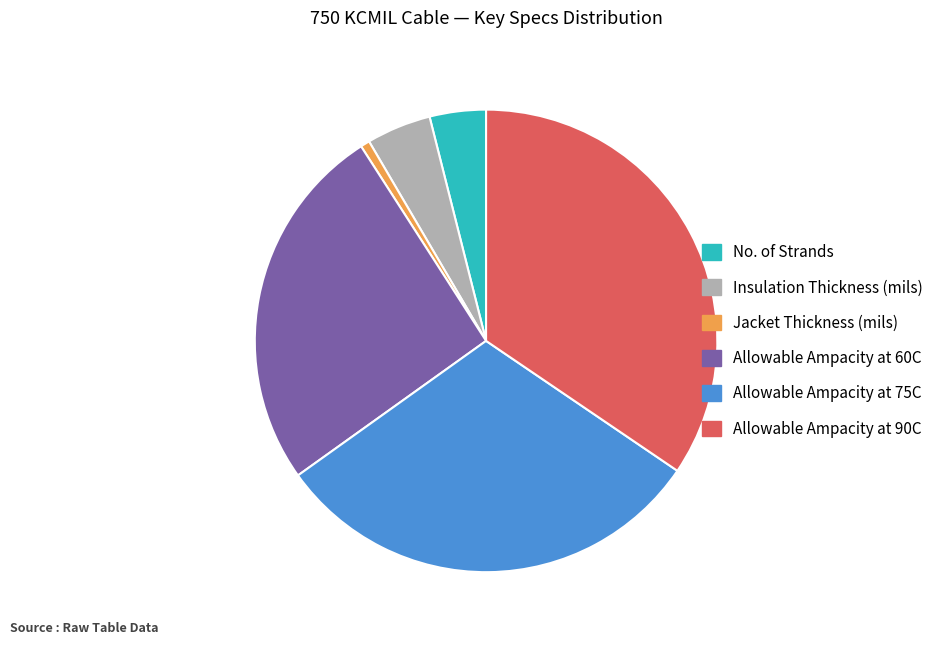

What is the ratio of the value at Jacket Thickness (mils) to the value at No. of Strands?

0.2